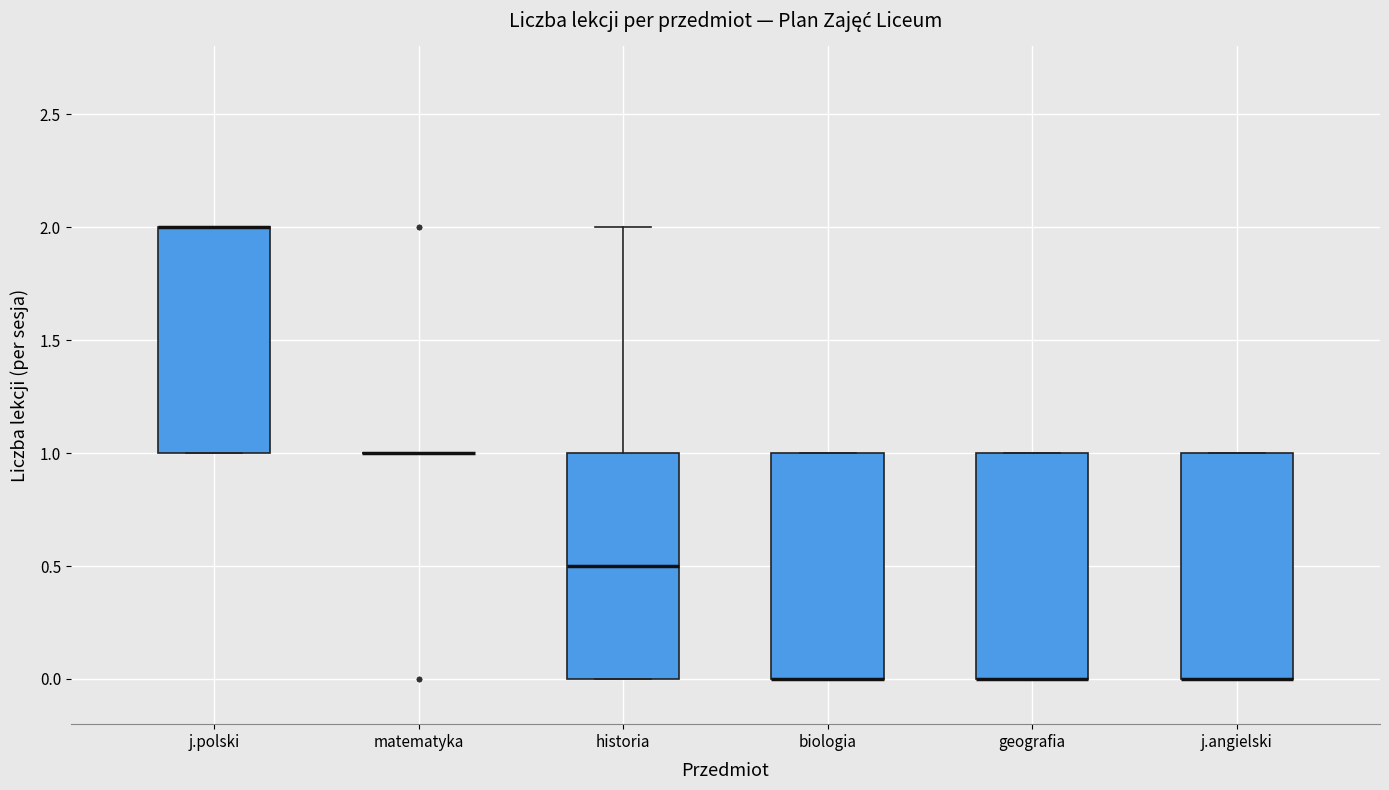

Where is the lower edge of the box for j.angielski on the y-axis? The values are not printed on the chart, so give them approximately, as read against the axis.

0.0